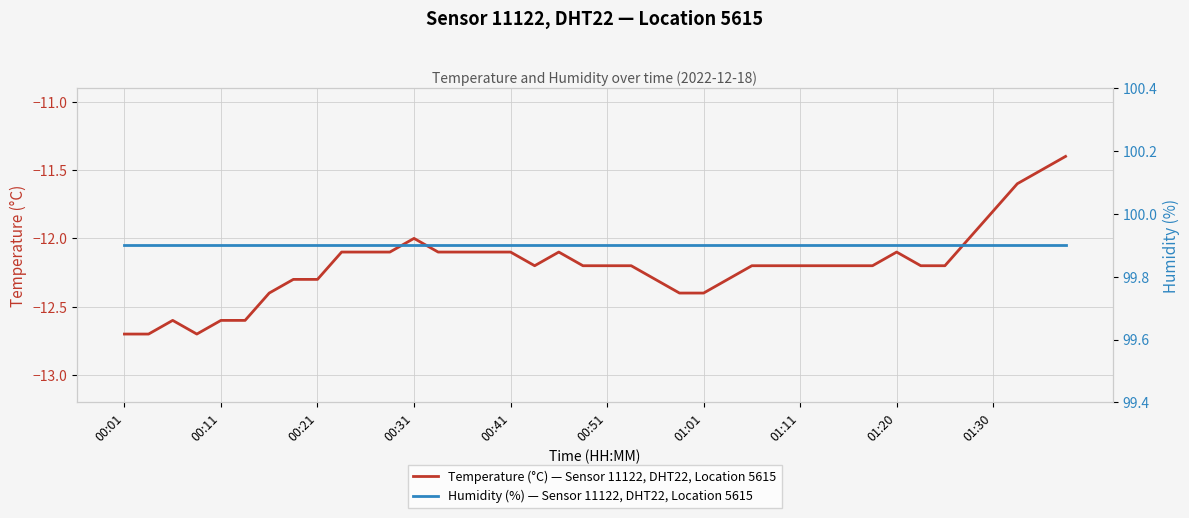

What are all the series names shown in the legend?

Temperature (°C) — Sensor 11122, DHT22, Location 5615, Humidity (%) — Sensor 11122, DHT22, Location 5615